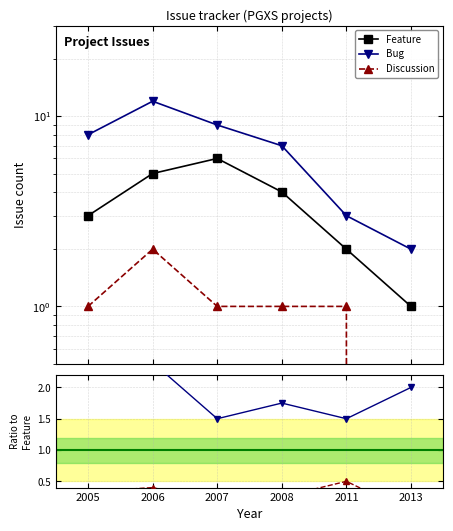

What is the value of the Feature point at the 3rd from the left?

6.0